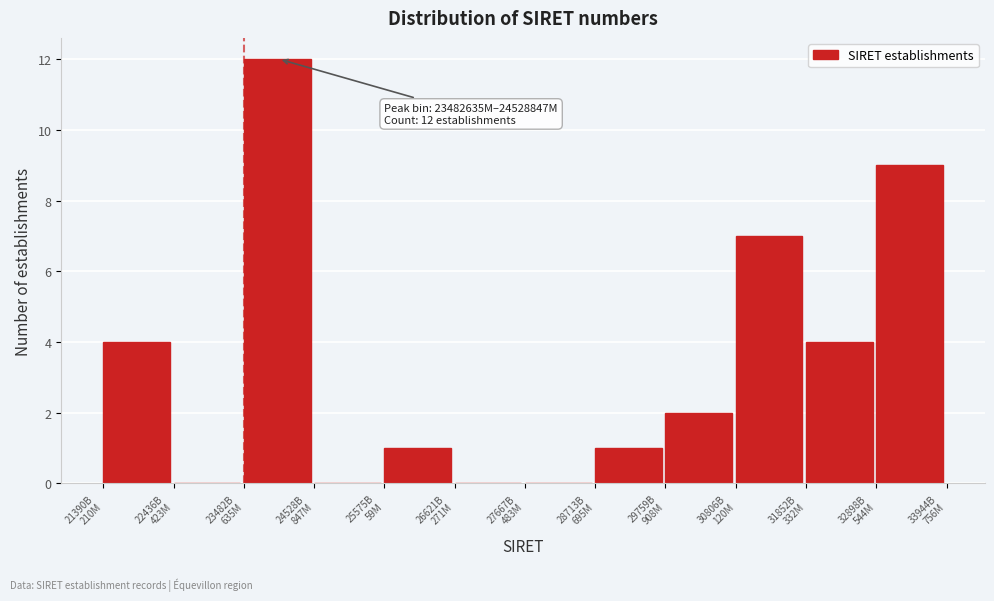

What is the sum of all values?

40